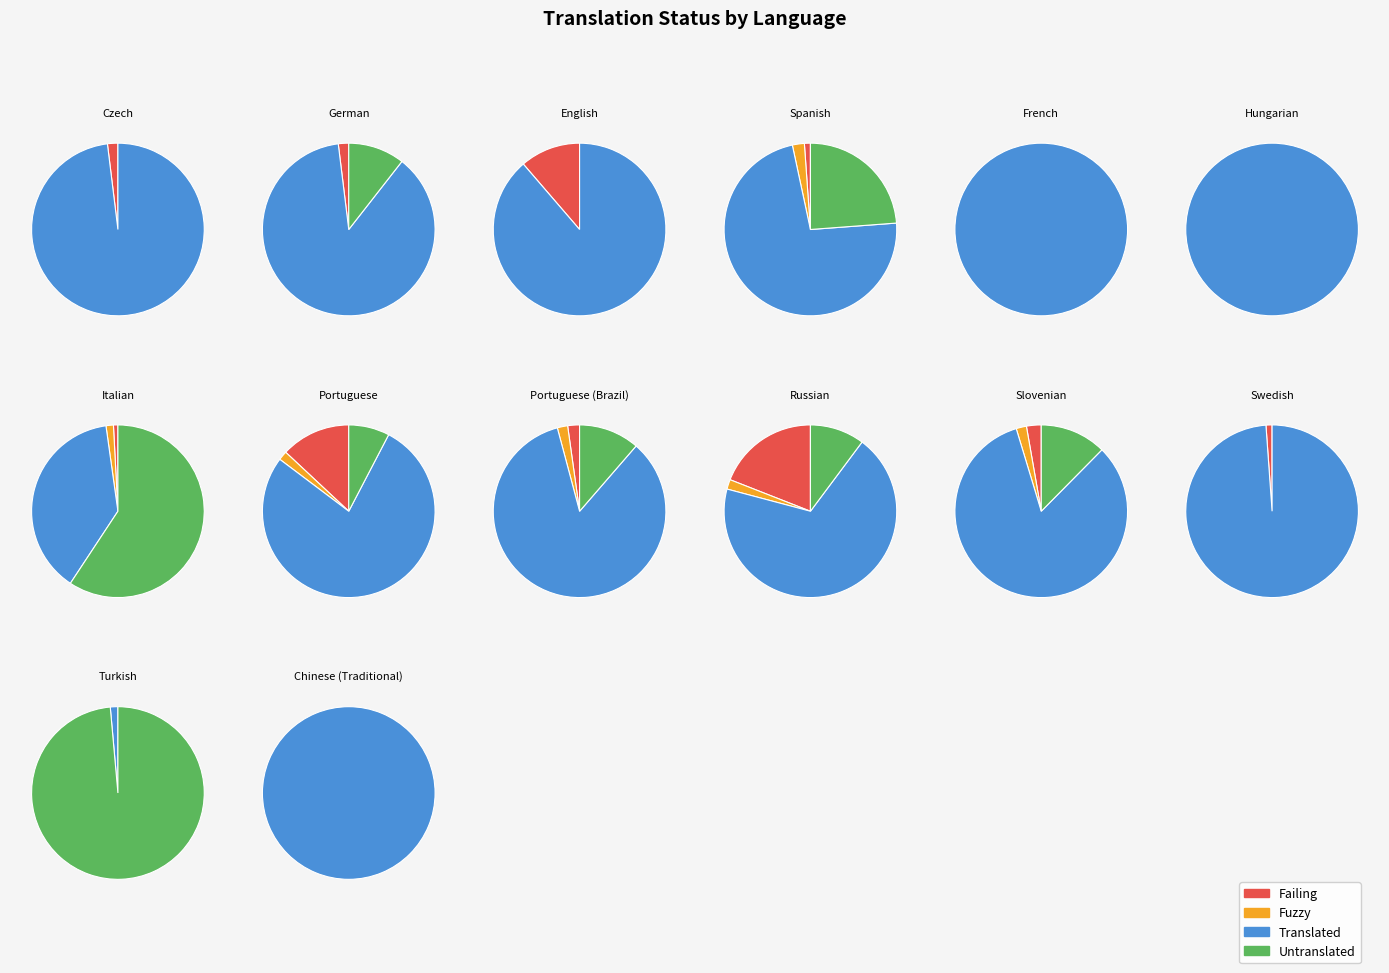

Rank the series by their maximum value, from highest to lowest.

translated, untranslated, failing, fuzzy